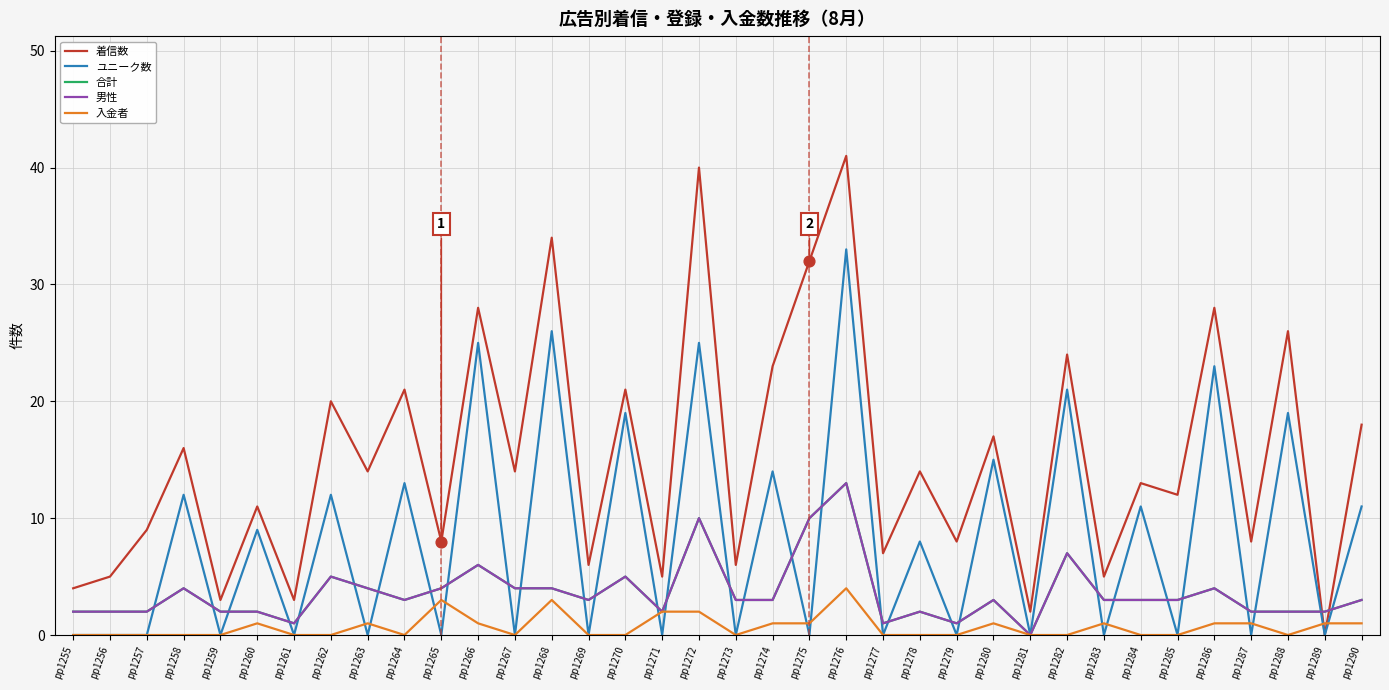

At how many categories does at least one series exceed 2?

34